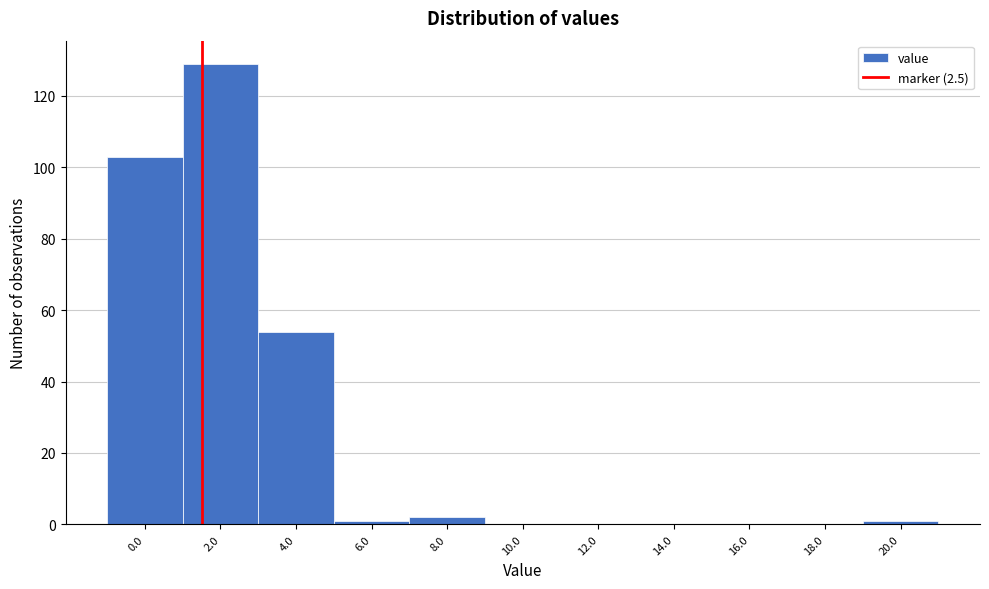

Reading left to right, what are all the values shown in this chart?

0.0=103	2.0=129	4.0=54	6.0=1	8.0=2	10.0=0	12.0=0	14.0=0	16.0=0	18.0=0	20.0=1